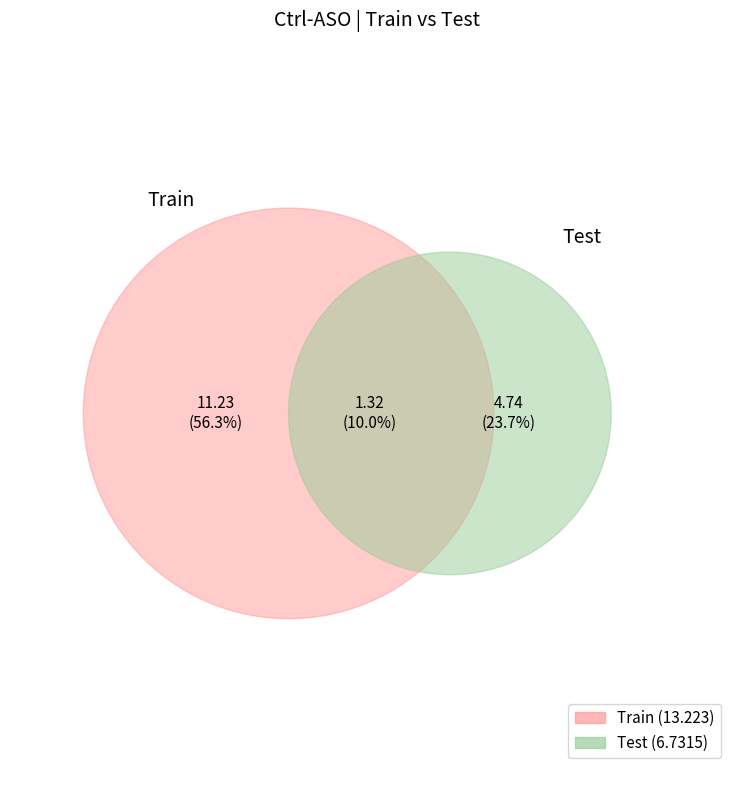

Which has a higher value, Test or Train?

Train